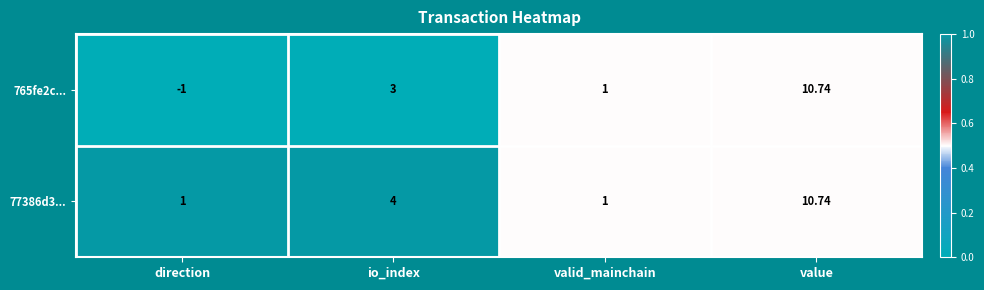

At which category is the sum across all series the highest?

value